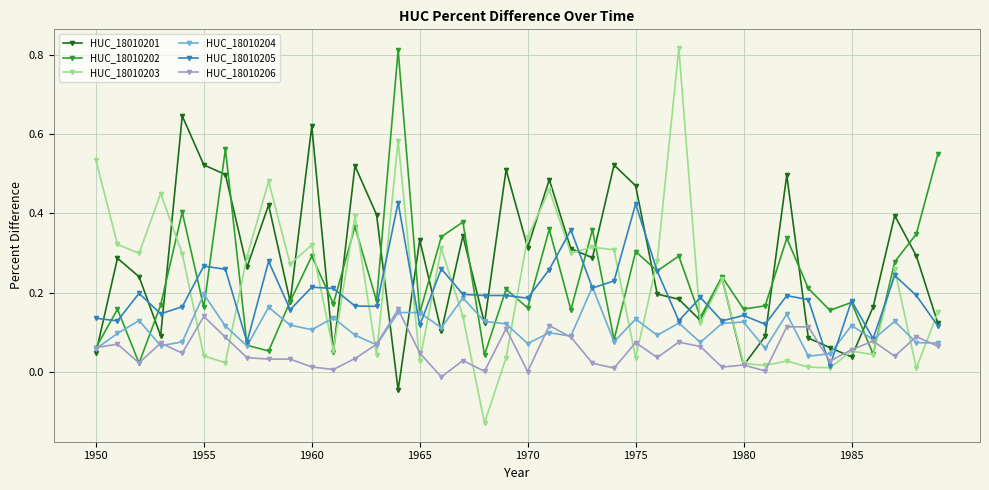

How many times do HUC_18010204 and HUC_18010203 cross each other?

16